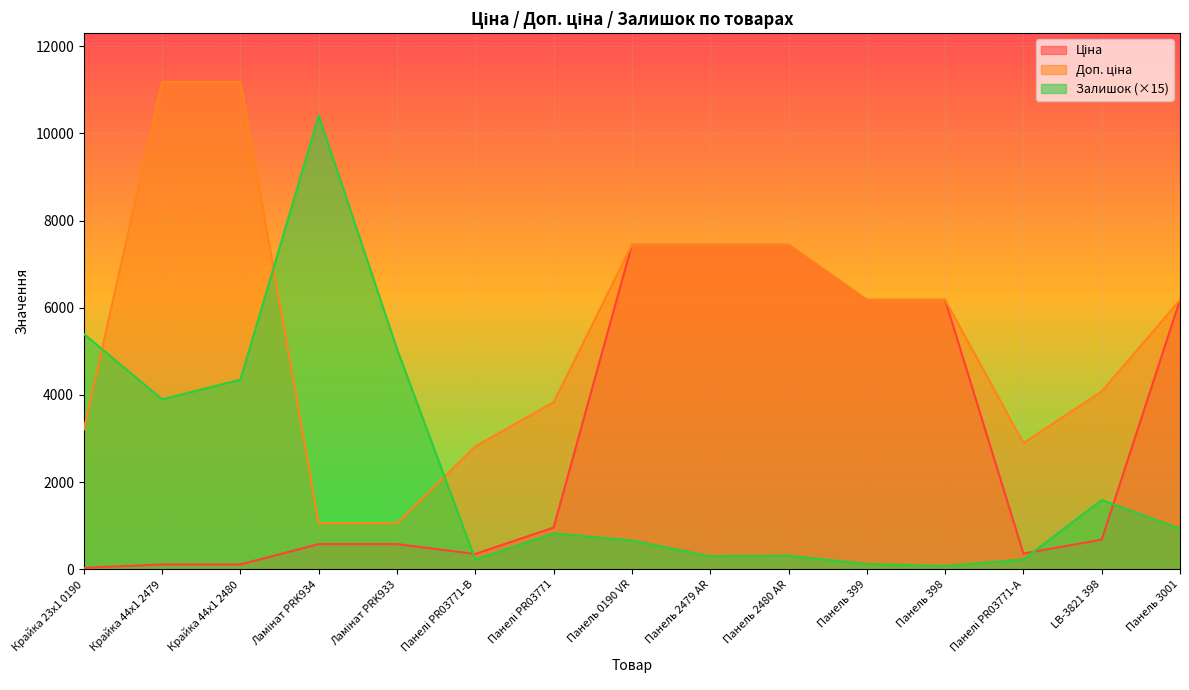

What position from the left is Панель 2479 AR?

9